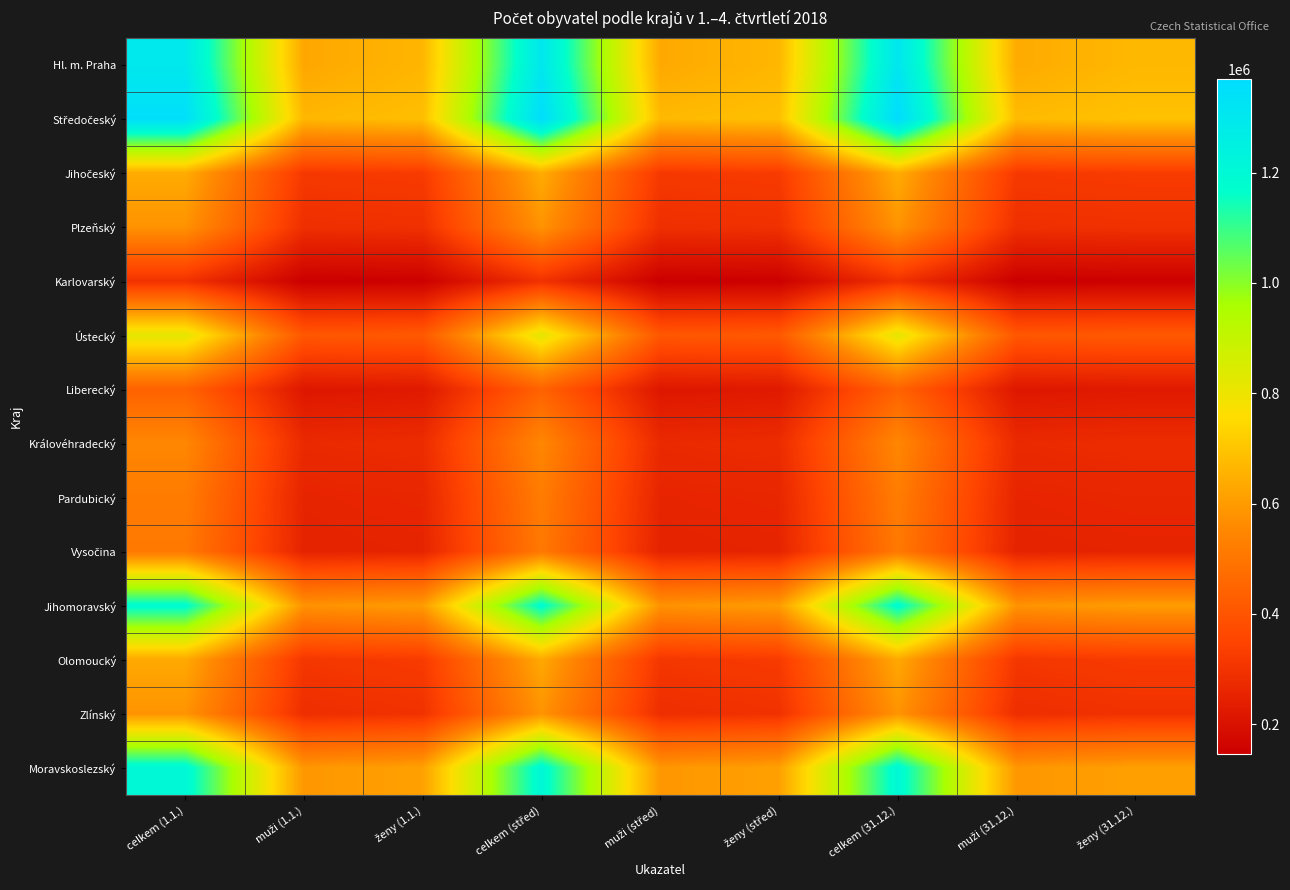

At which category is the sum across all series the highest?

celkem (31.12.)